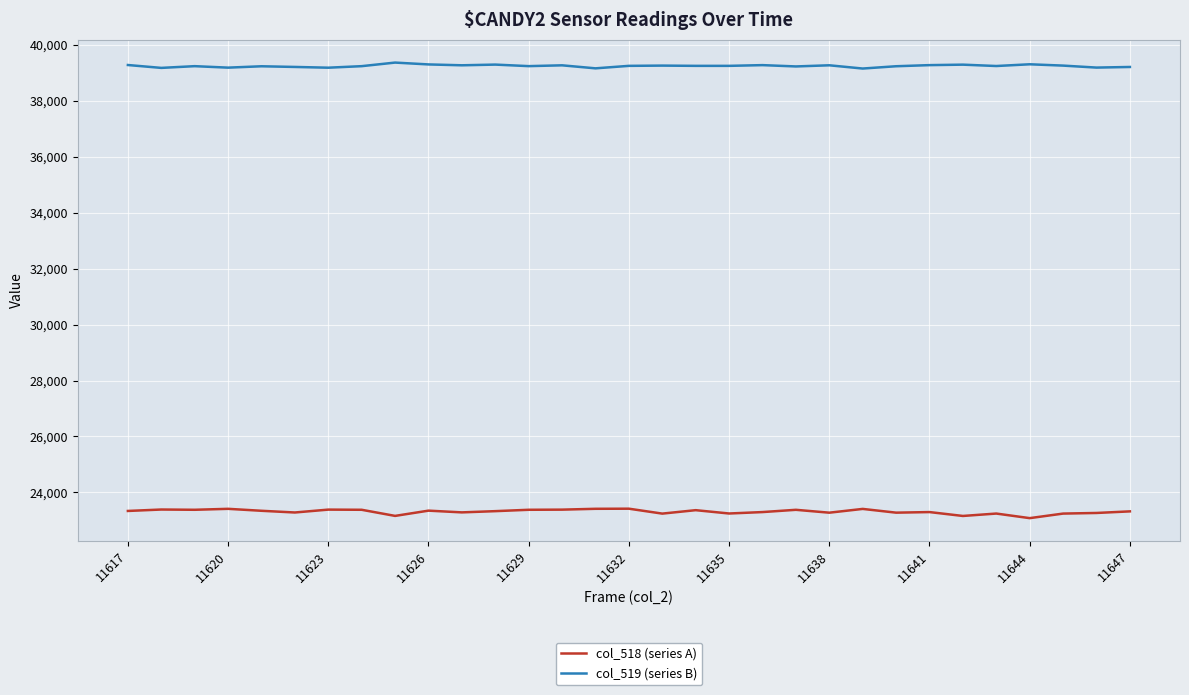

Is this an area chart (filled region under the line)?

No